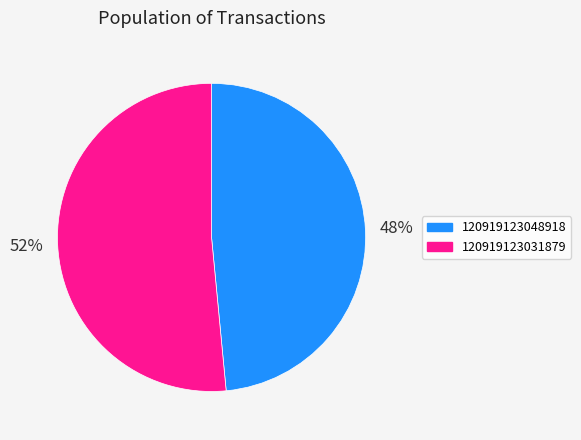

Is there a majority slice in this chart?

Yes